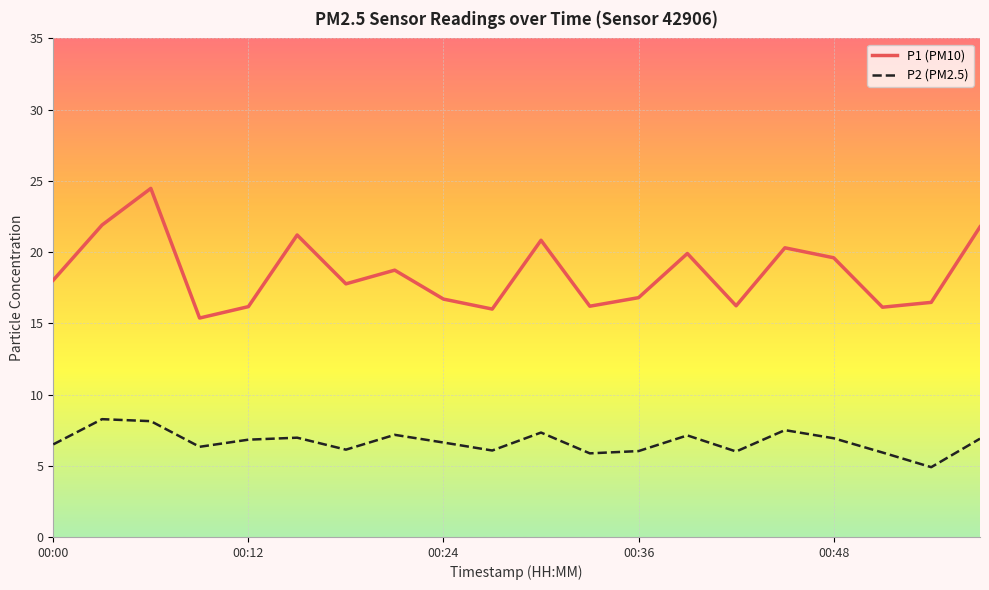

At how many categories does at least one series exceed 17?

11